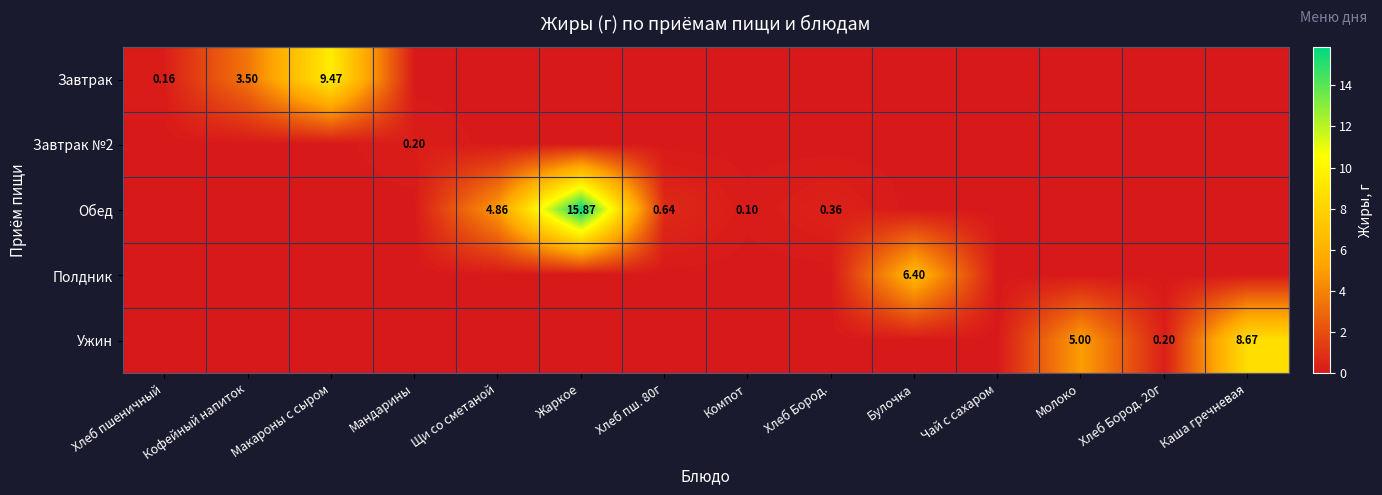

The value of Ужин at Кофейный напиток is 0.0. True or false?

True